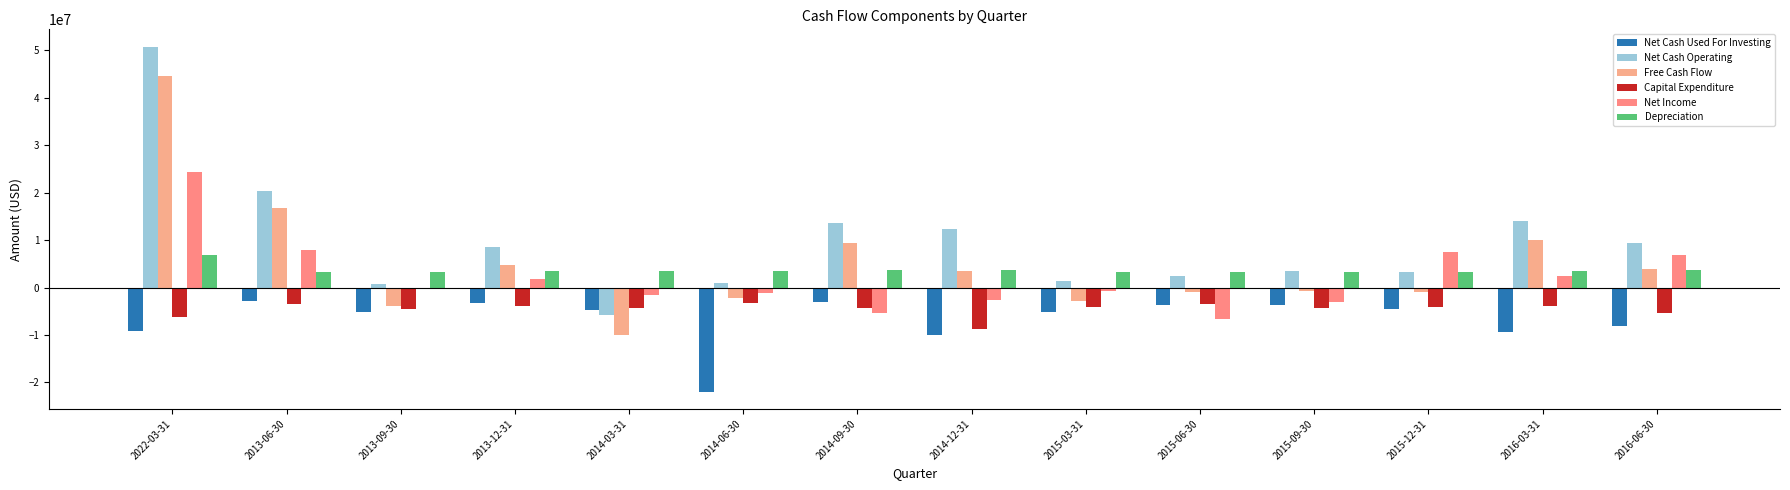

How many groups of bars are there?

14